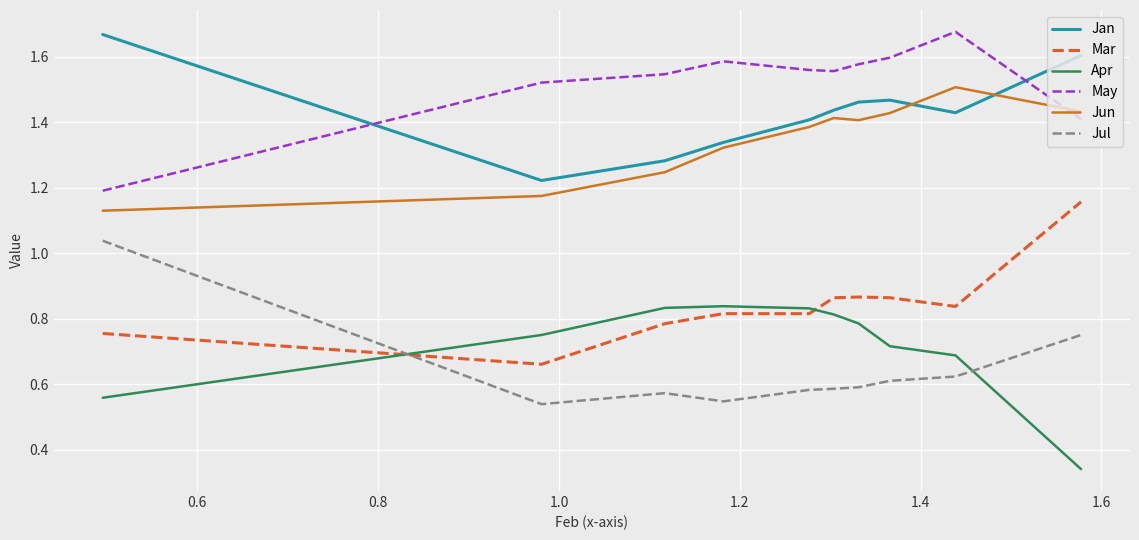

True or false: May and Mar cross at least once.

False